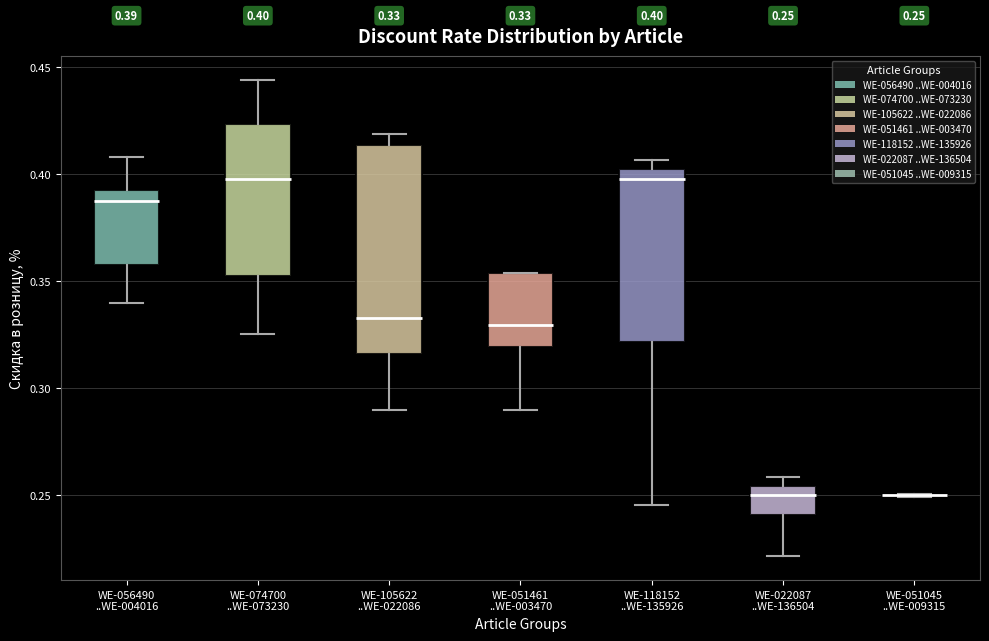

Which box is the tallest, from its lower edge to its upper edge?

WE-105622 ..WE-022086